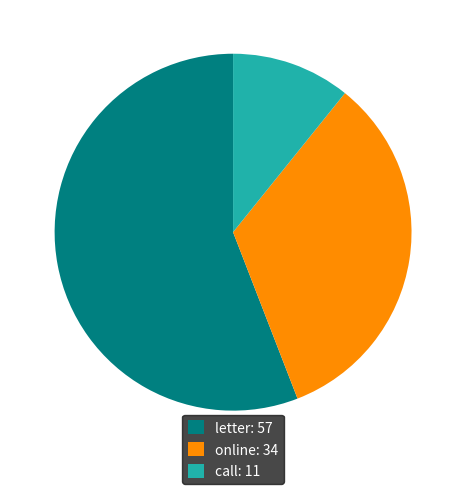

Do letter: 57 and call: 11 together represent more than half of the pie?

Yes